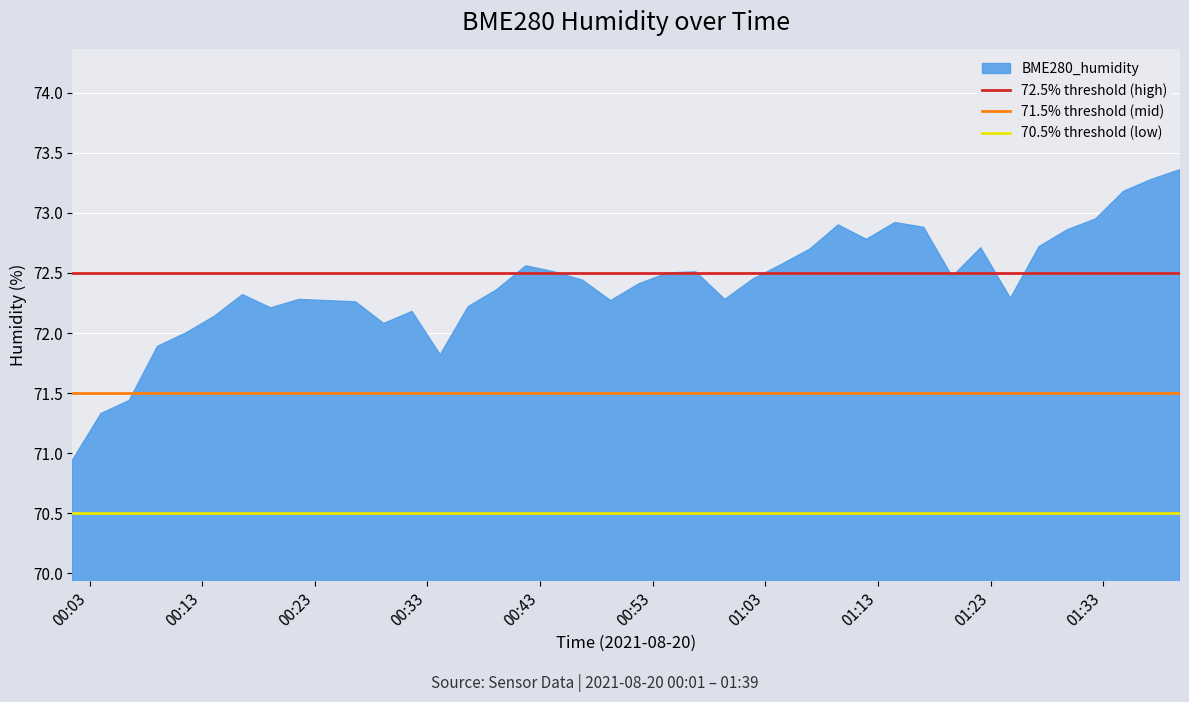

Where is 71.5% threshold (mid) nearest to the value 71?

00:03